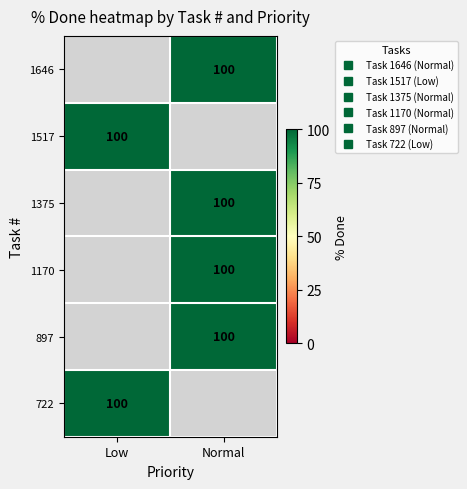

Between Low and Normal, which is larger?

Normal